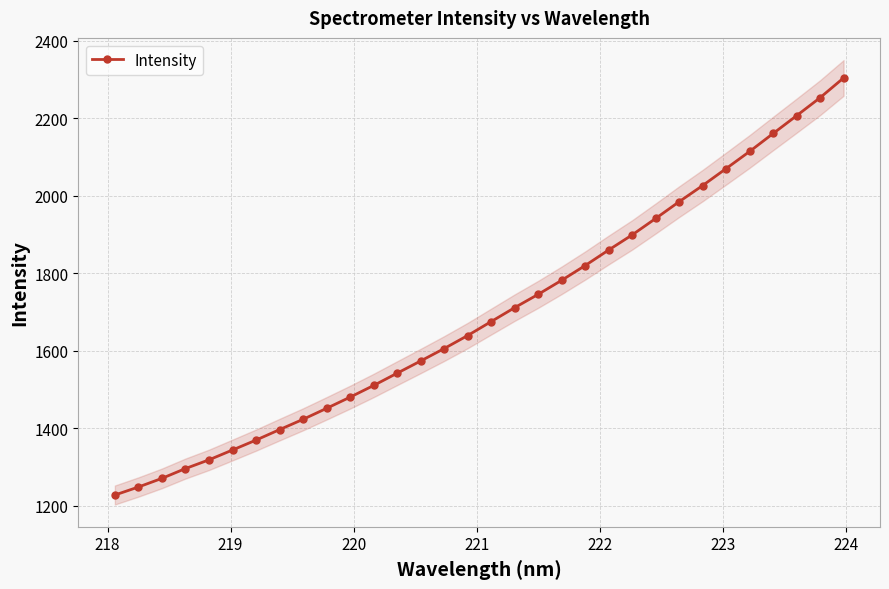

True or false: Intensity has more than 2 interior local peaks.

False